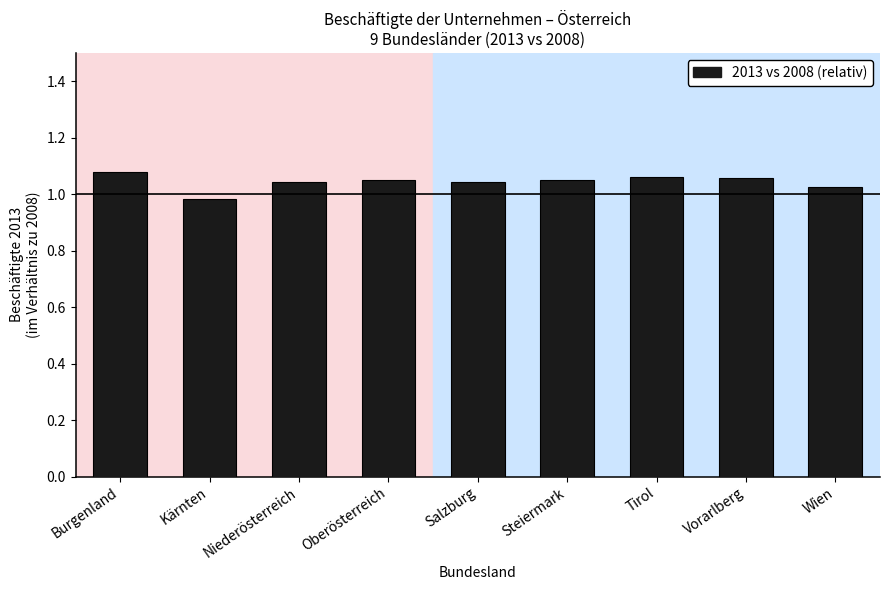

What is the label of the 5th bar from the right?

Salzburg